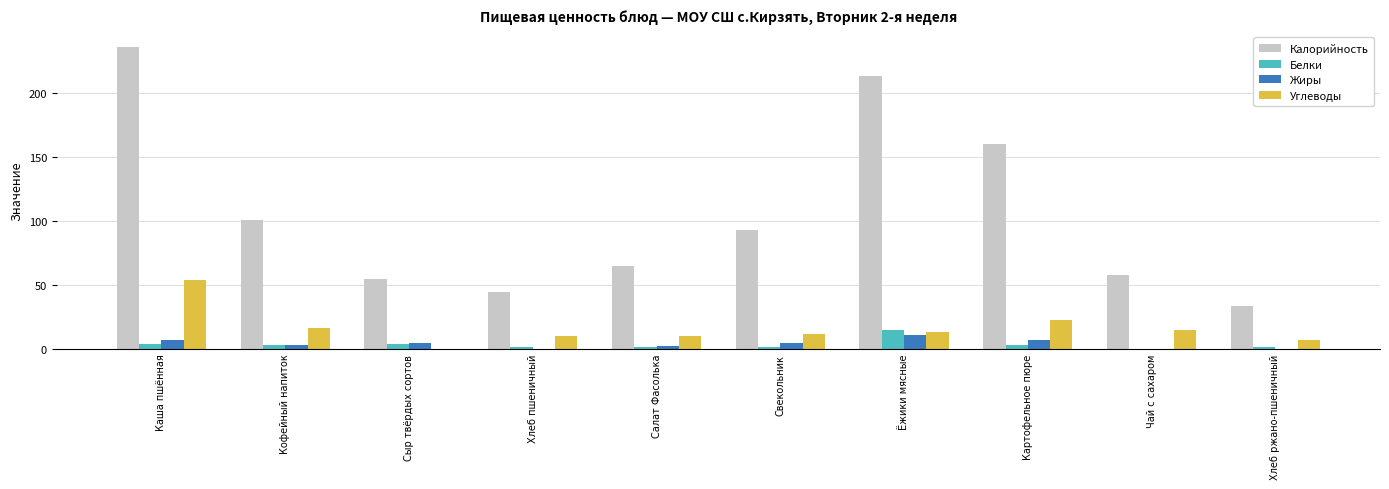

At which label does Углеводы first exceed 13?

Каша пшённая